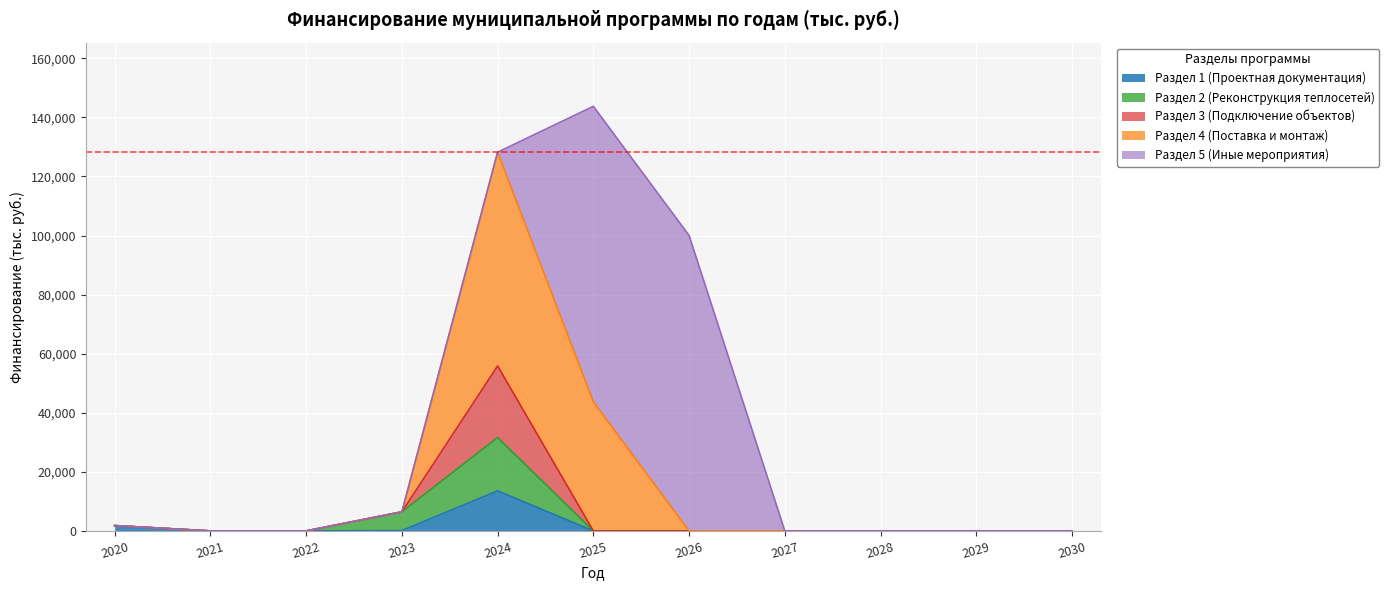

Rank the categories by Раздел 3 (Подключение объектов) value from lowest to highest.

2021, 2022, 2025, 2026, 2027, 2028, 2029, 2030, 2020, 2023, 2024